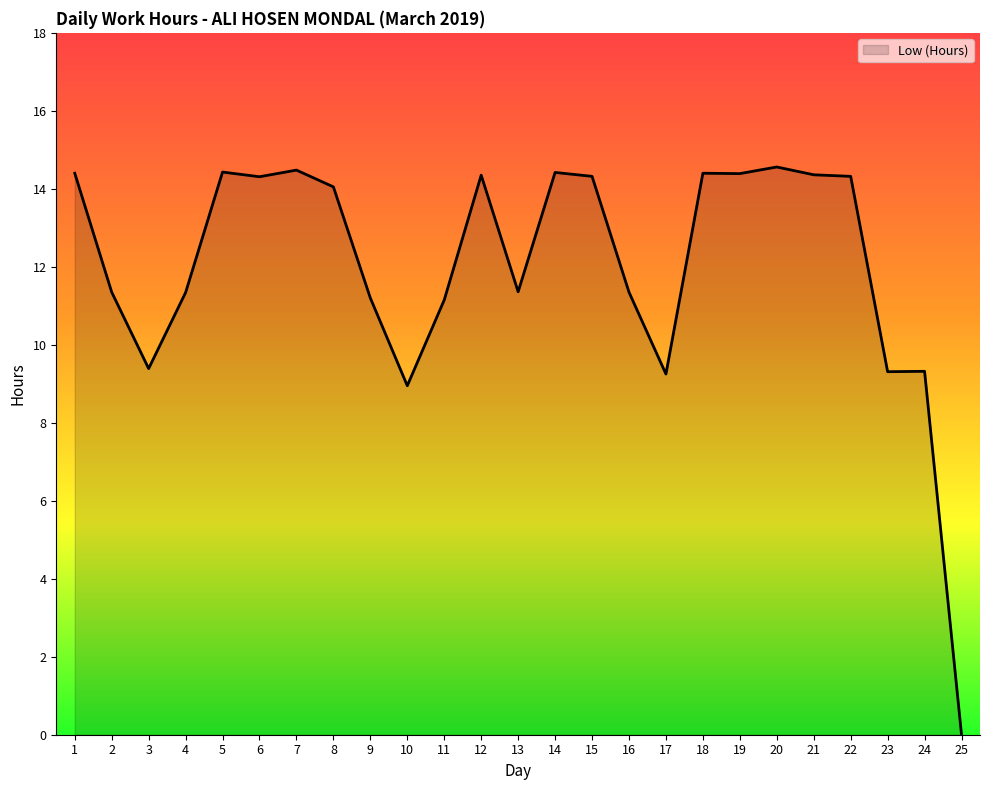

Where is the first local minimum?

3